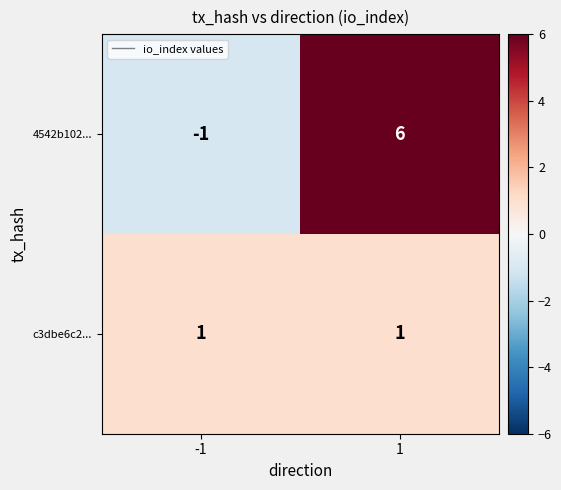

At how many categories does at least one series exceed 0?

2